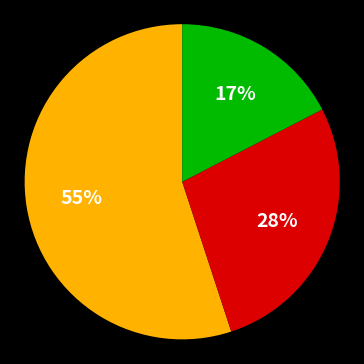

To the nearest percent, what is the average slice percentage?

33%